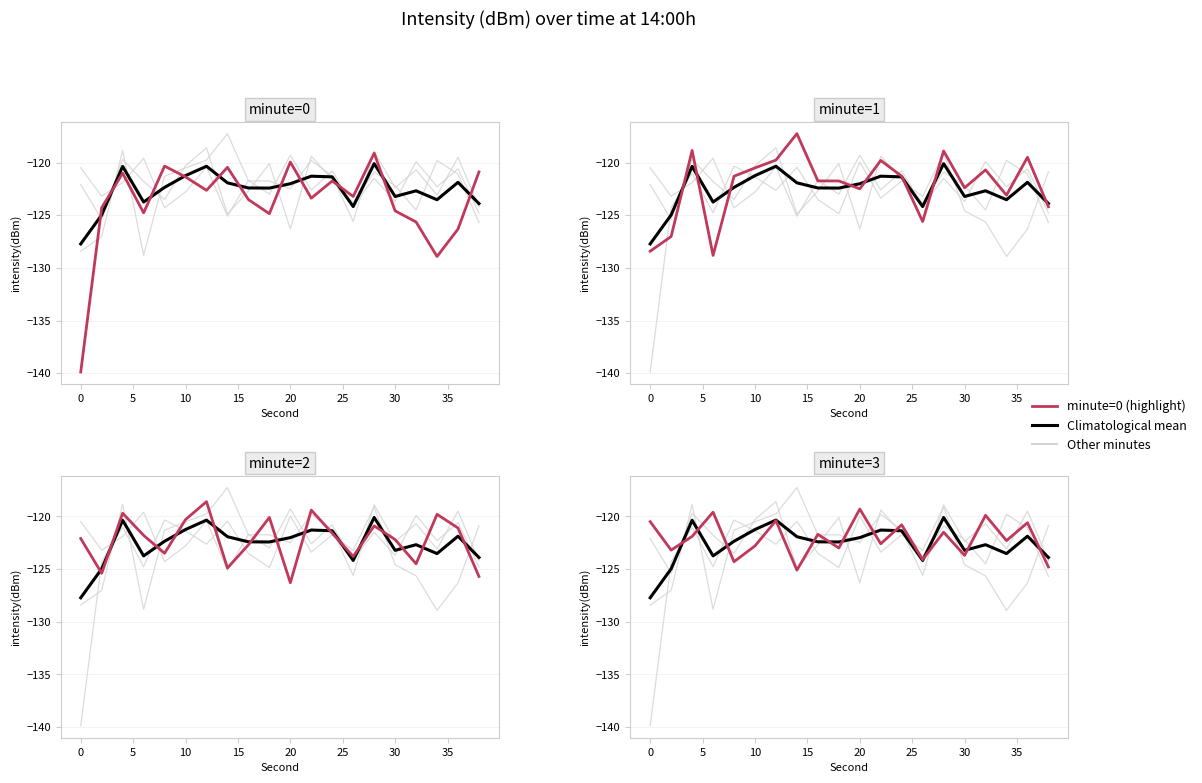

What is the difference between the second highest and second lowest values in the minute=0 series?

9.0